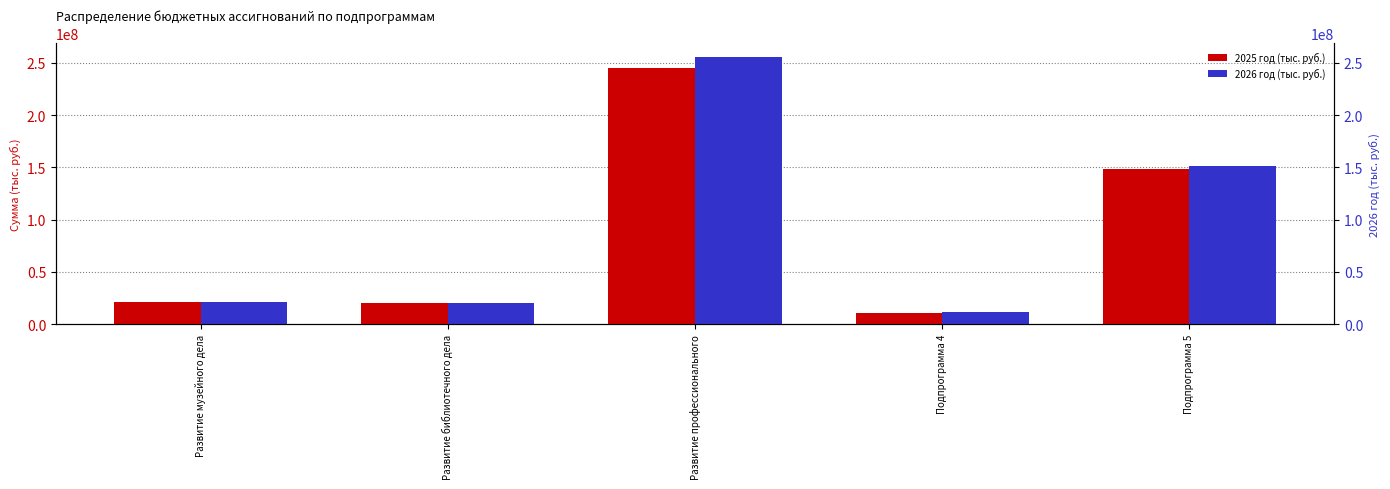

What is the difference between the 2026 год (тыс. руб.) values at Развитие профессионального and Развитие библиотечного дела?

235715320